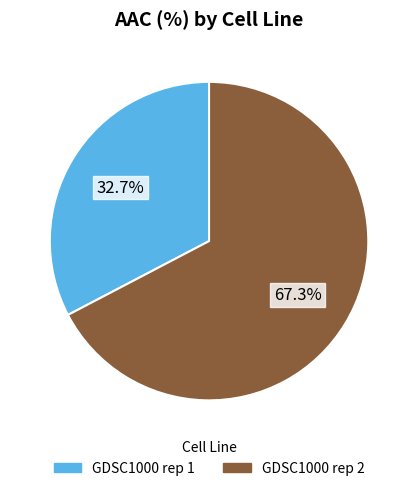

Is it true that GDSC1000 rep 2 is 59% of the pie?

False